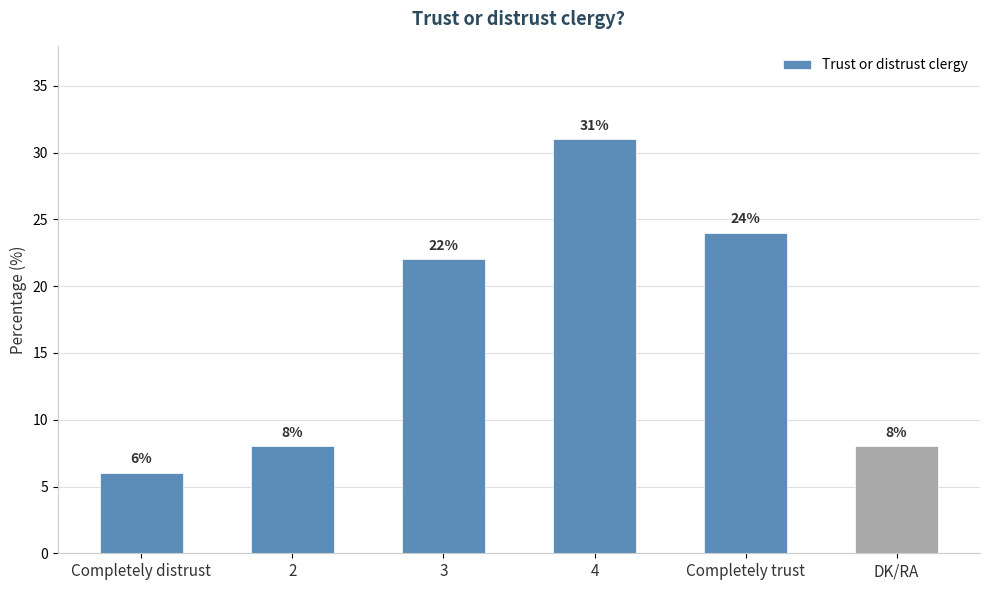

The chart shows a value of 24 at Completely trust. True or false?

True